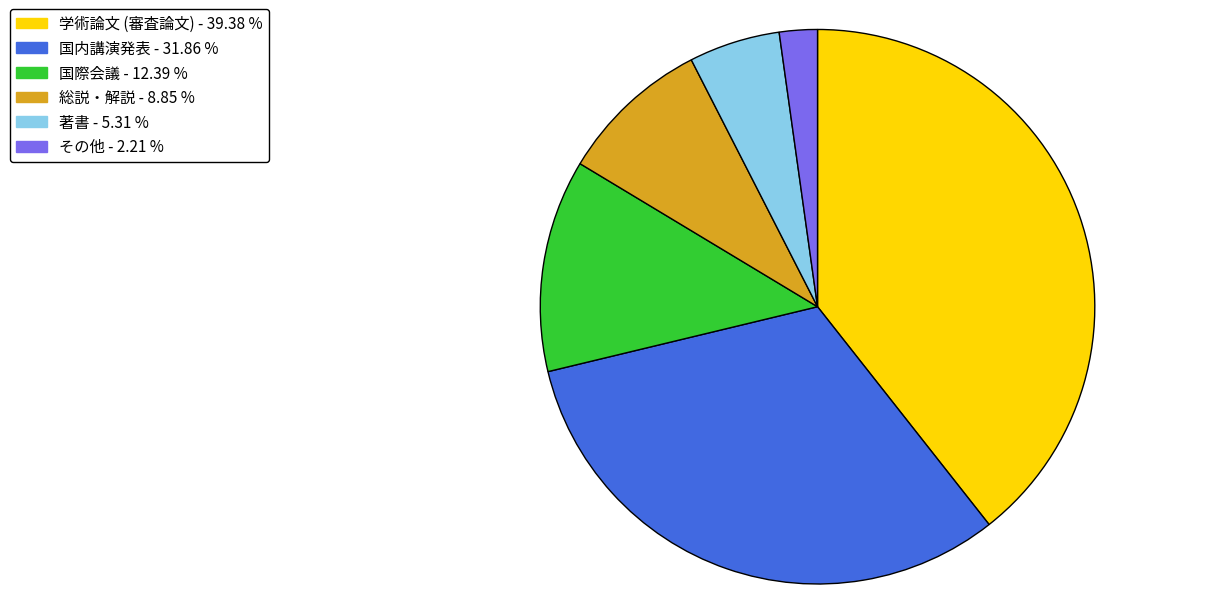

Which slice is the smallest?

その他